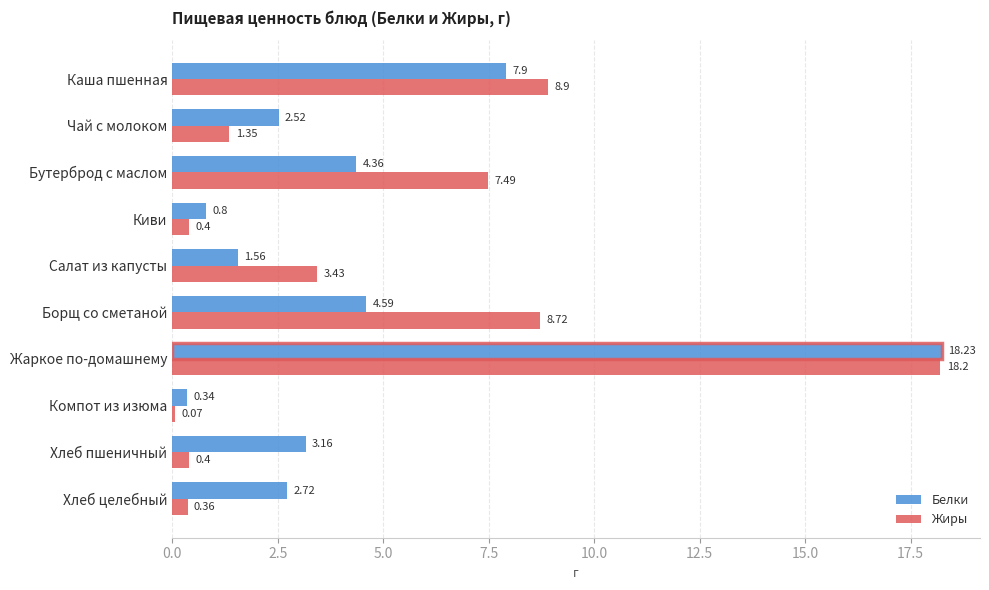

Which category has the highest value across all series?

Жаркое по-домашнему